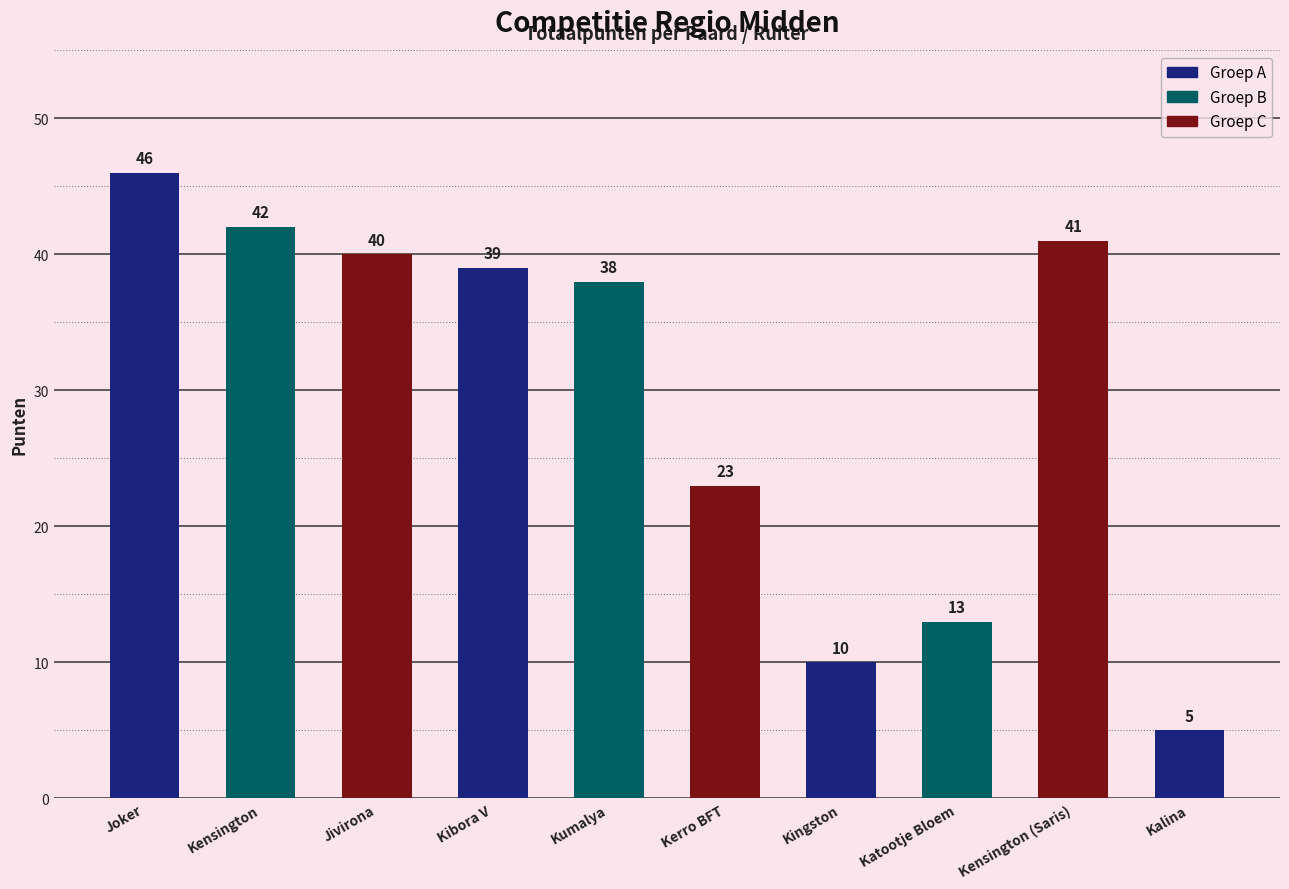

List the labels in order of value, smallest first.

Kalina, Kingston, Katootje Bloem, Kerro BFT, Kumalya, Kibora V, Jivirona, Kensington (Saris), Kensington, Joker